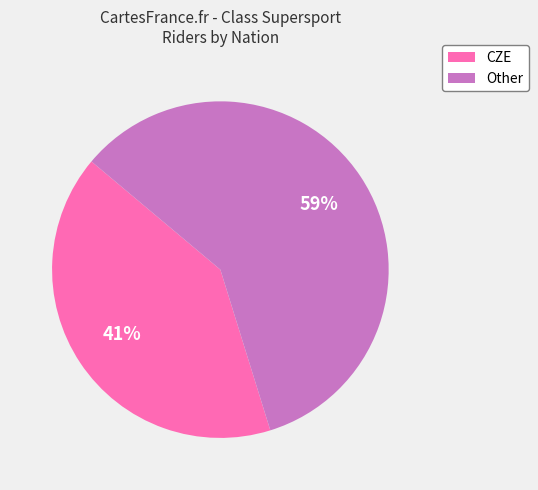

Rank the categories by value from lowest to highest.

CZE, Other